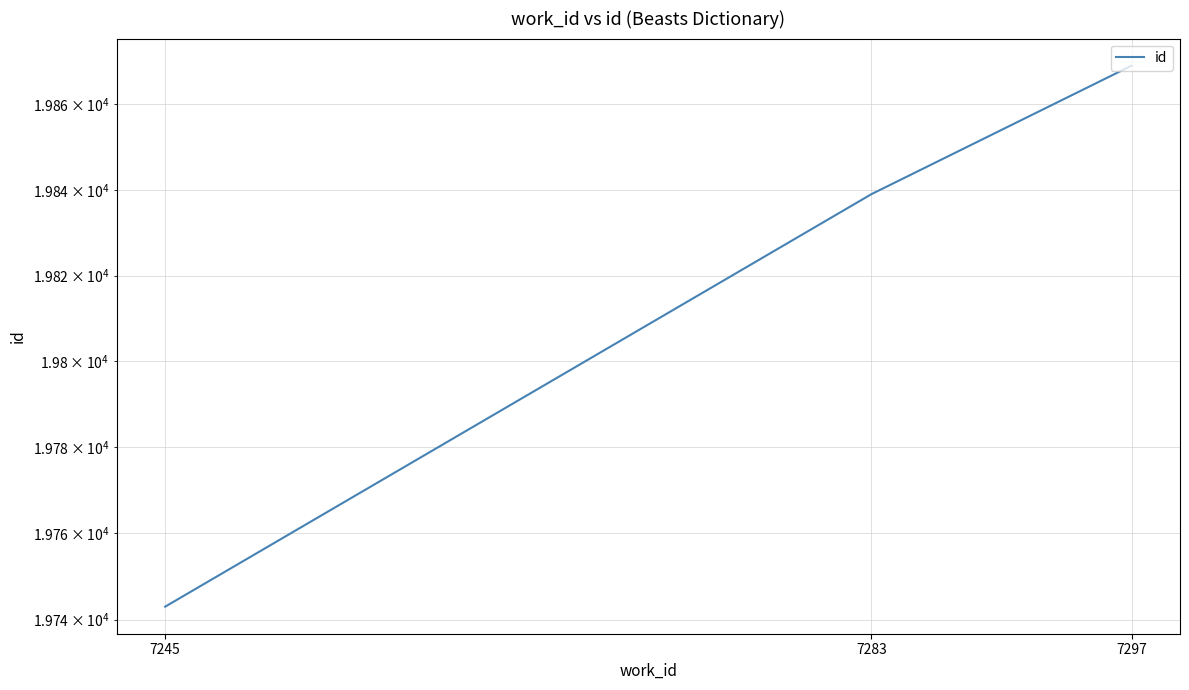

Is it true that the value at 7245 is 6773?

False